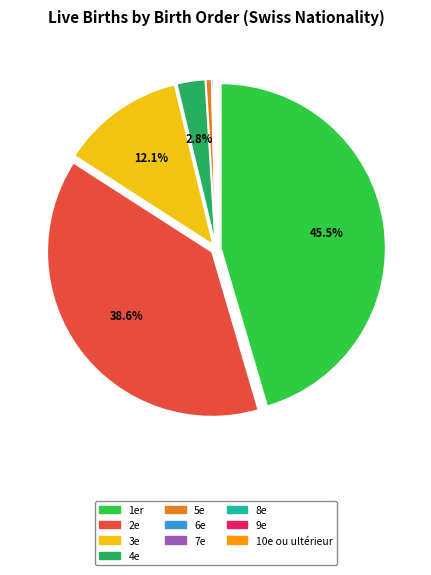

What percentage do 1er and 2e together represent?

84.1%